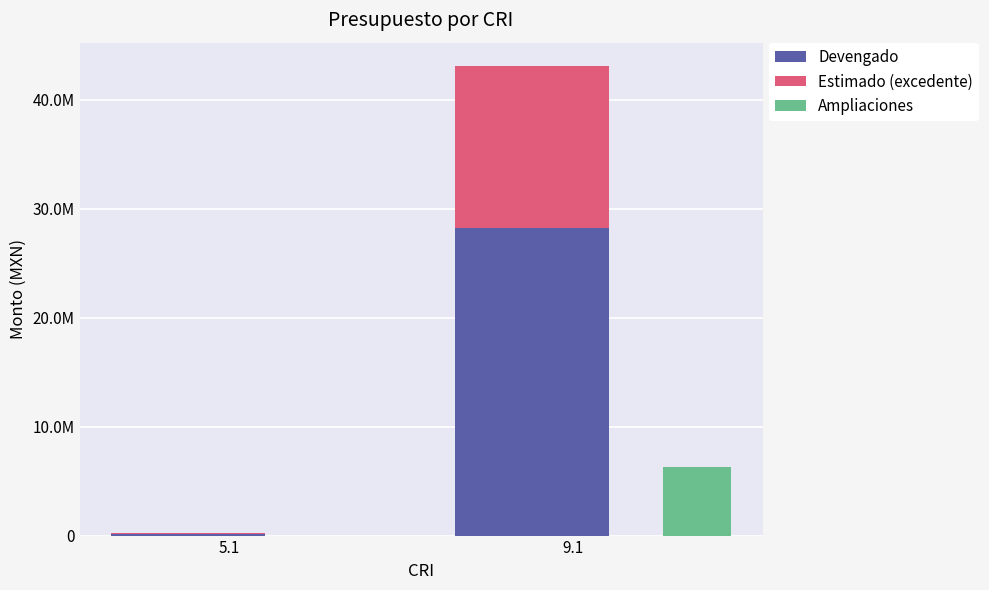

Between 5.1 and 9.1, which series saw the biggest shift?

Devengado